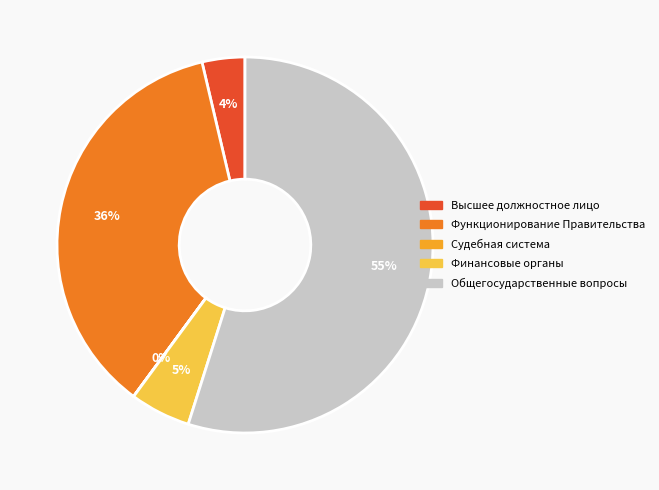

Is there any slice that represents more than half of the pie?

Yes